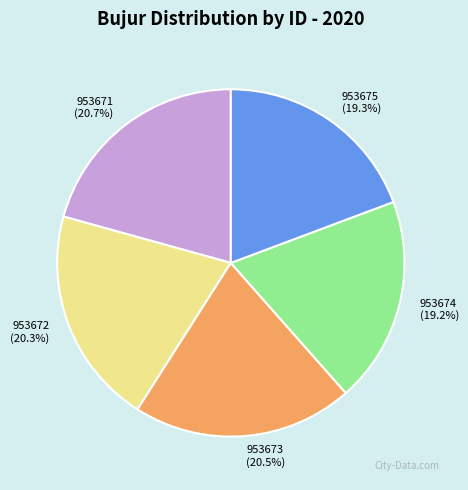

To the nearest percent, what portion does 953671 represent?

21%